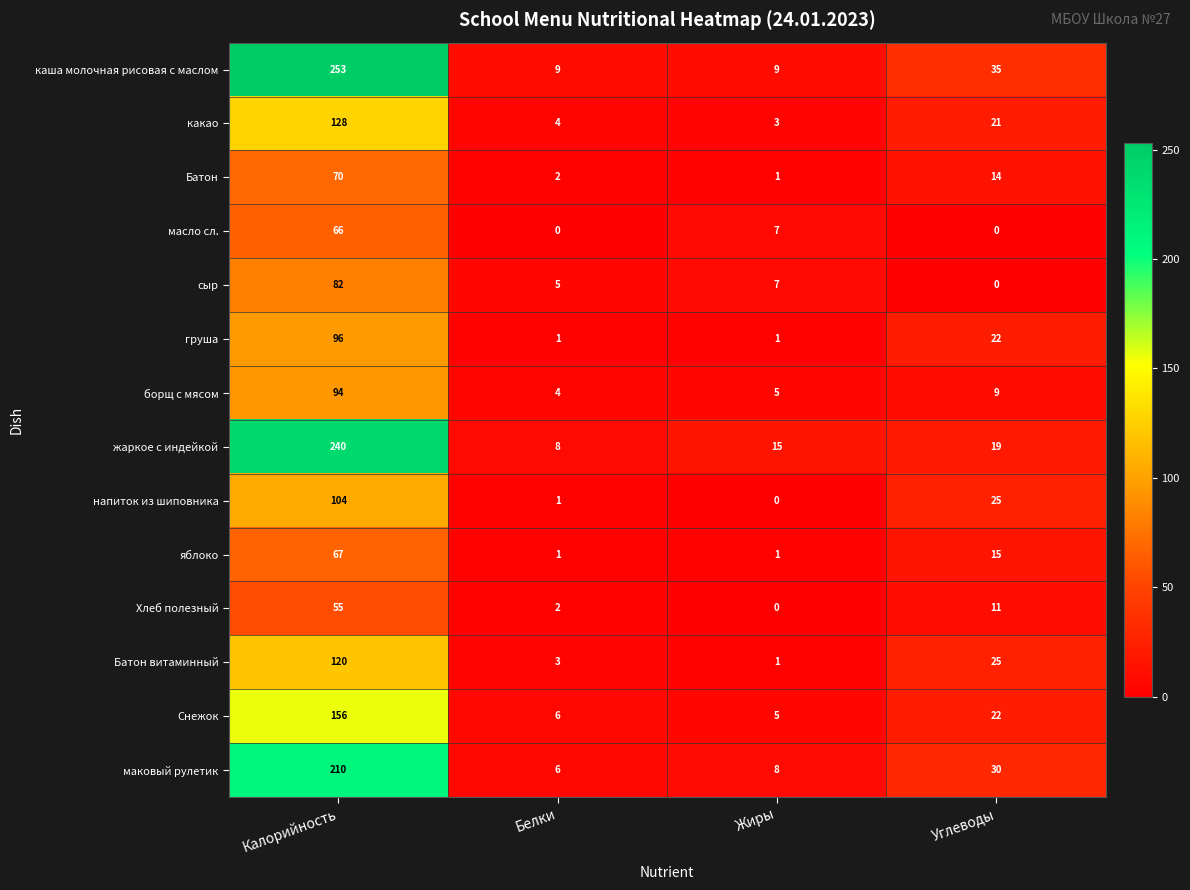

True or false: Батон has a value of 2 at Белки.

True